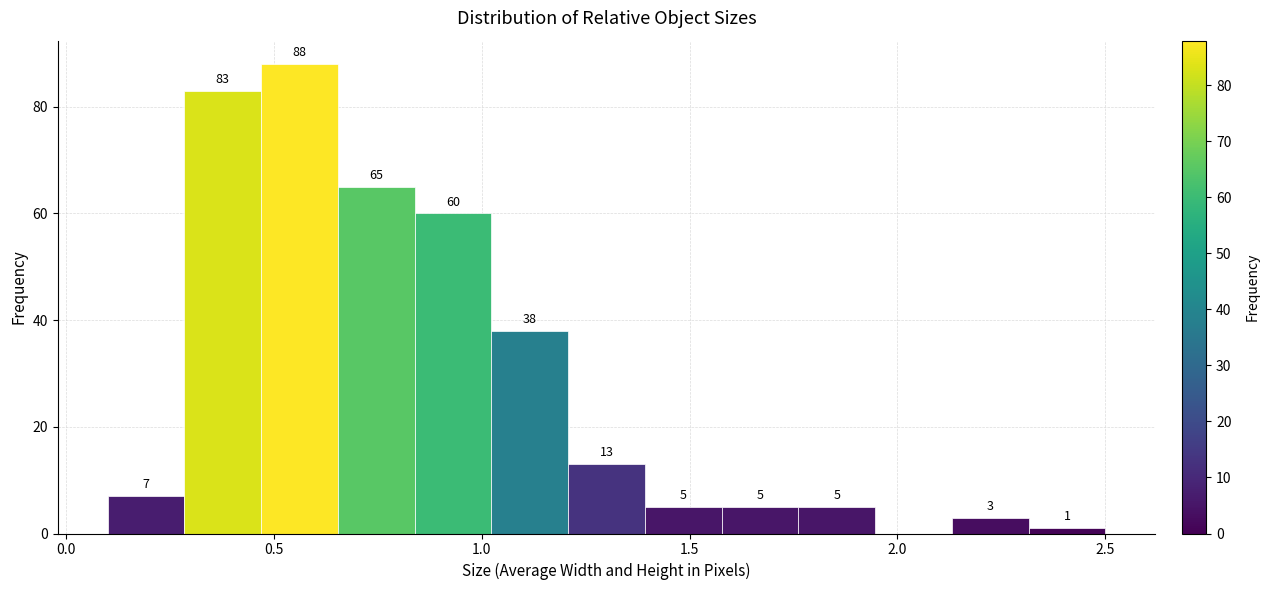

Read against the x-axis, roughly where is the centre of the tallest bar?

0.55